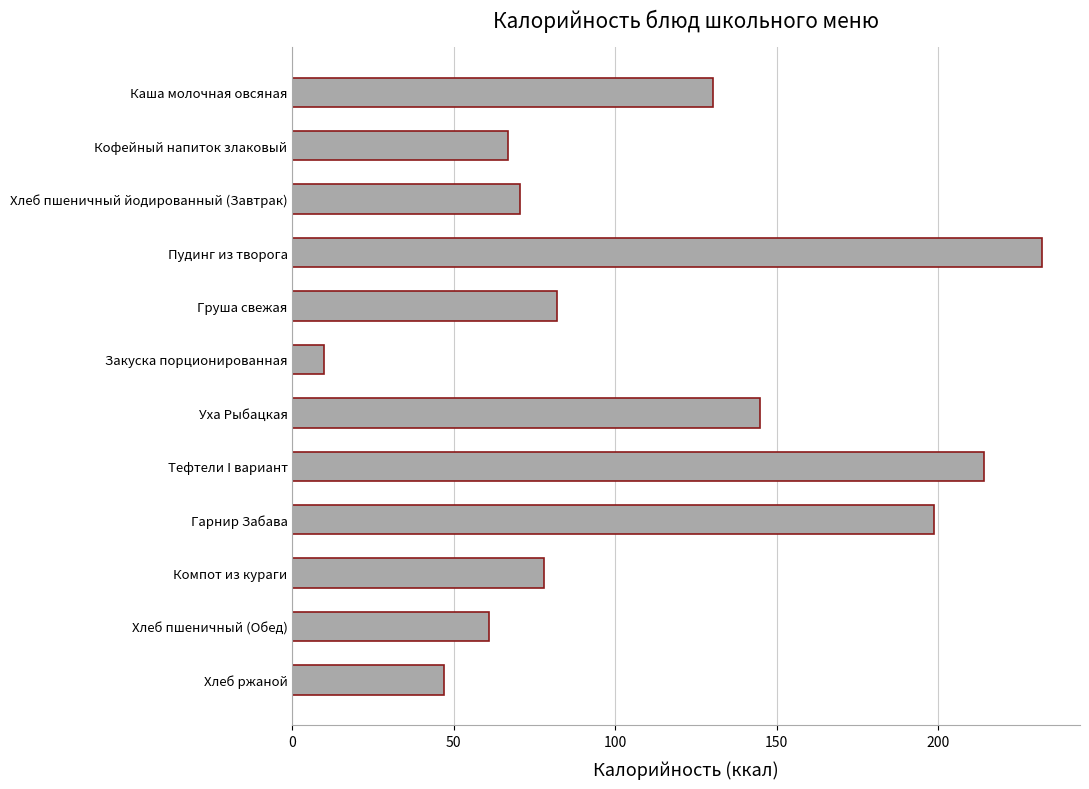

What is the average value?

111.2